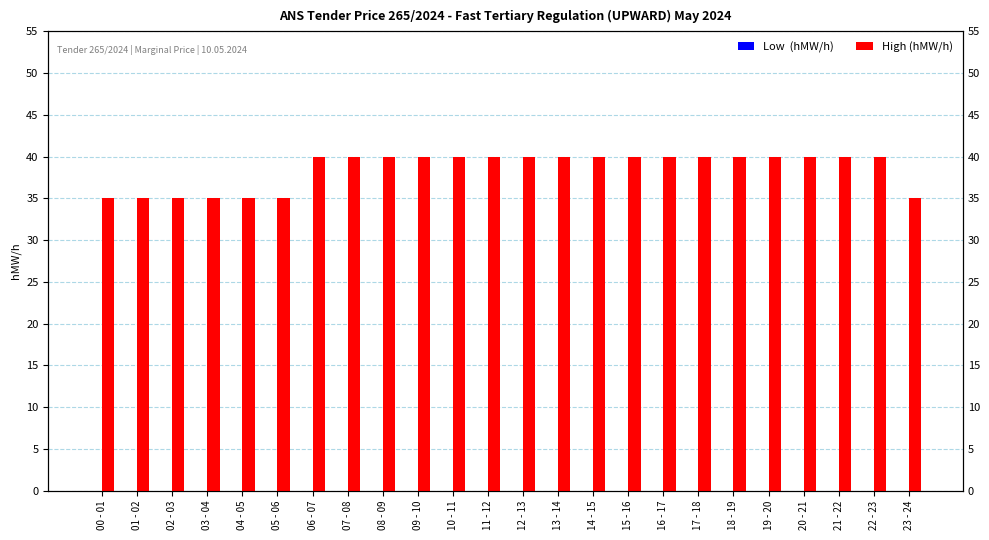

What position from the left is 23 - 24?

24